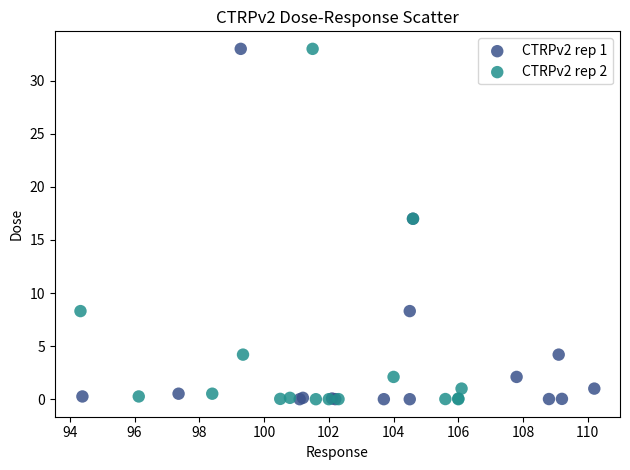

What are all the series names shown in the legend?

CTRPv2 rep 1, CTRPv2 rep 2